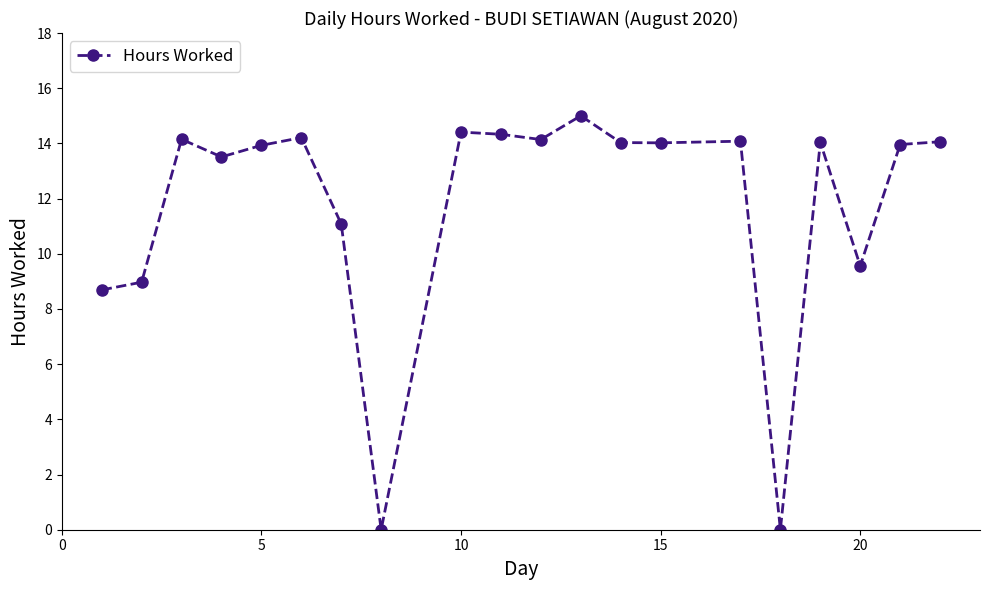

True or false: there are more than 1 points higher than both neighbors.

True